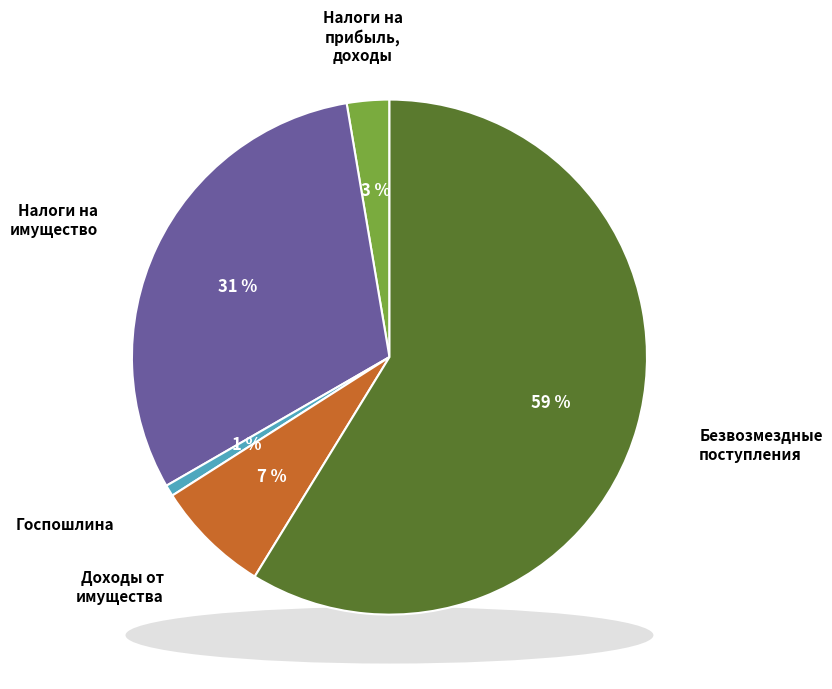

Which category accounts for the majority?

БЕЗВОЗМЕЗДНЫЕ ПОСТУПЛЕНИЯ